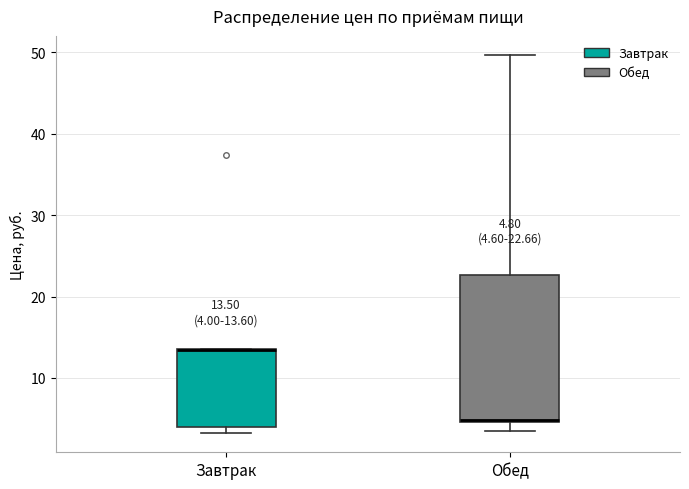

Comparing the boxes themselves (not the whiskers), which one is the tallest?

Обед